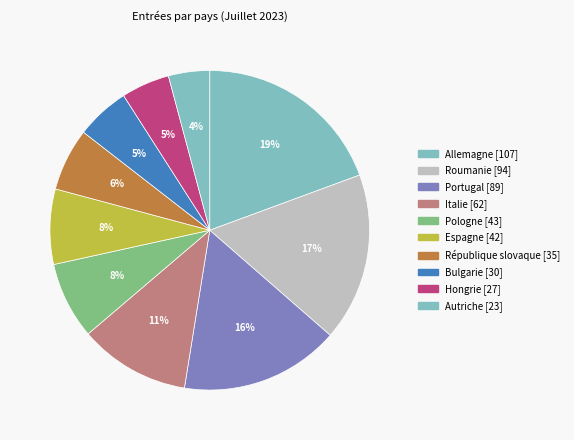

To the nearest percent, what is the difference between the Bulgarie and République slovaque slice percentages?

1%